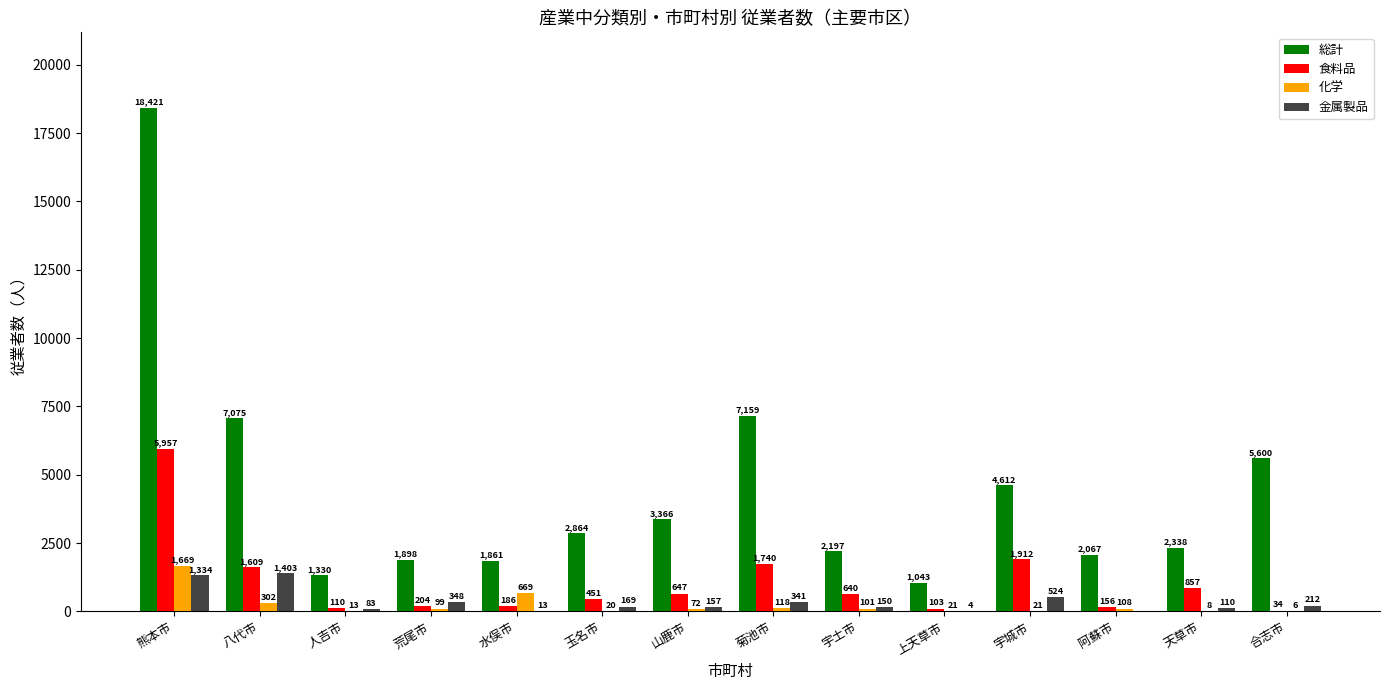

Which series has the largest total across all categories?

総計